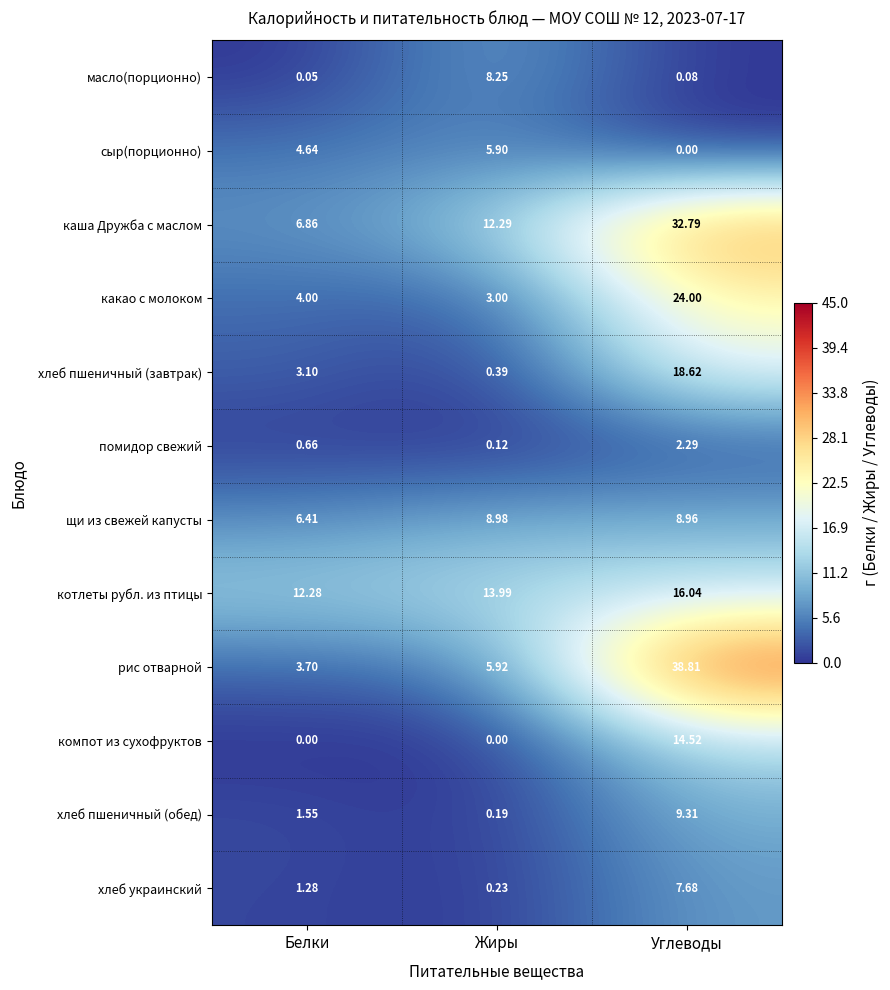

How many series are shown in this chart?

12